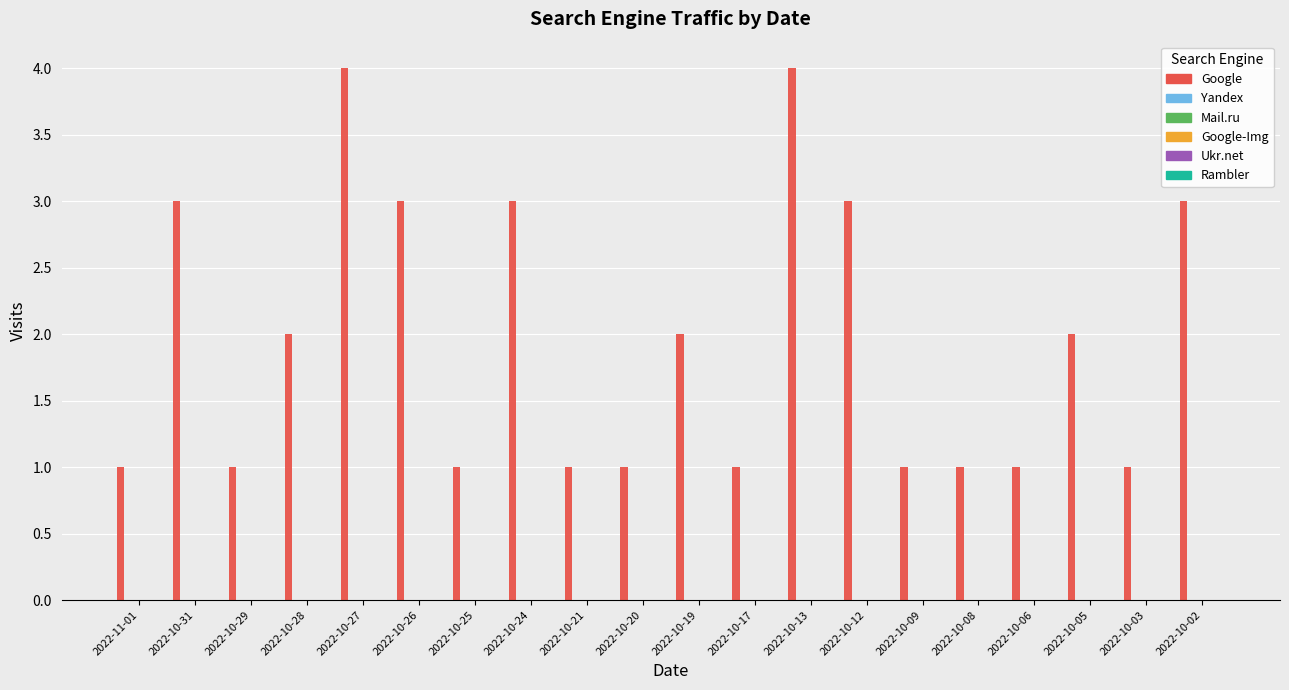

What is the greatest value displayed?

4